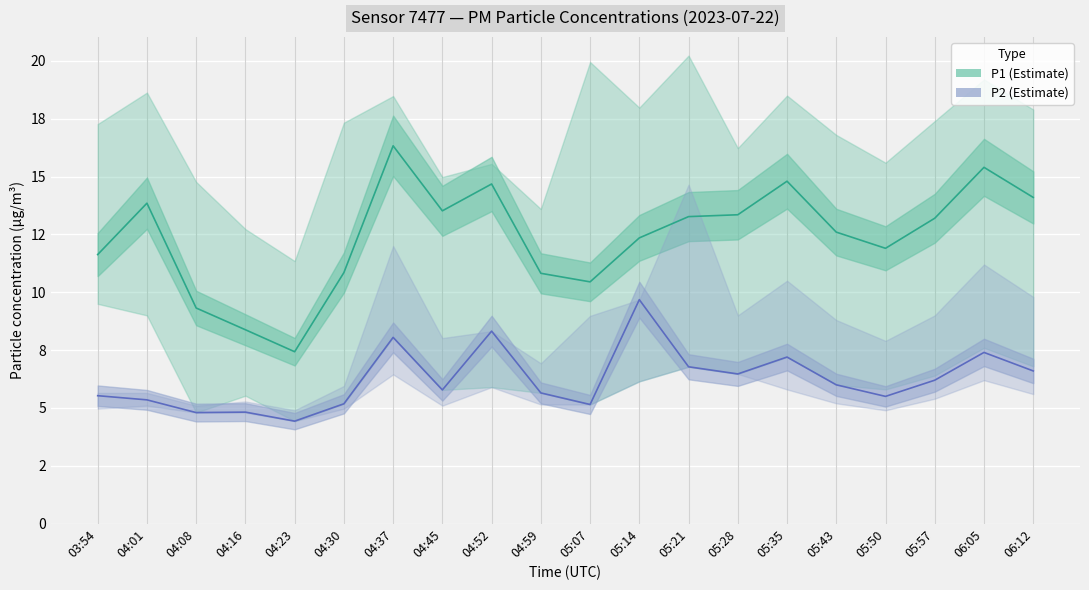

What is the average value of the P1 (Estimate) series?

12.4